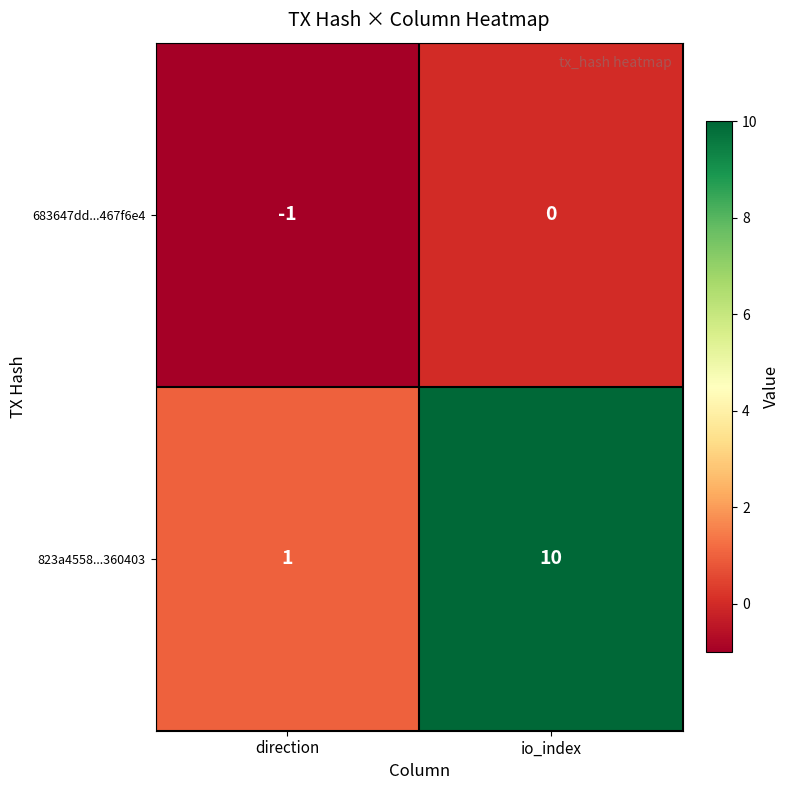

Is the value of 683647dd...467f6e4 at direction greater than the value of 823a4558...360403 at direction?

No